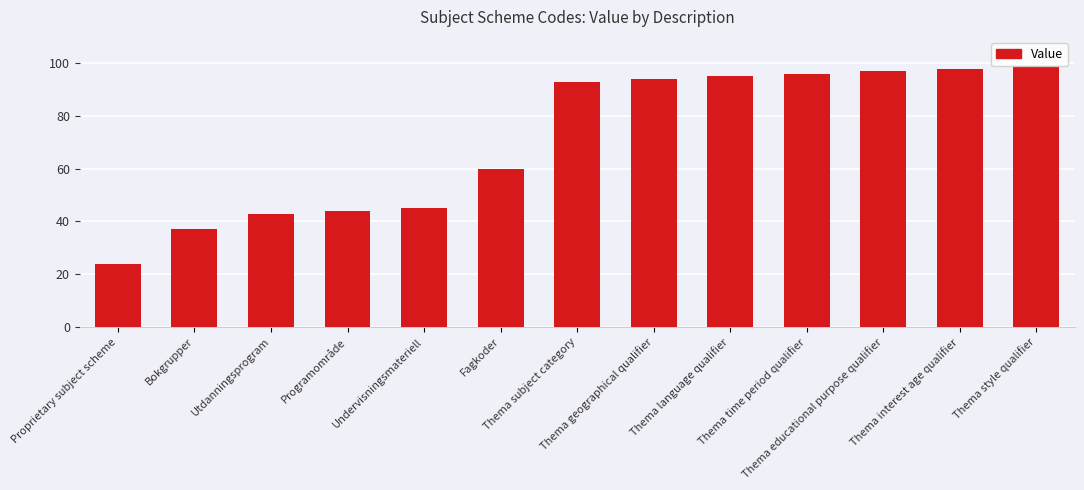

Rank the categories by value from highest to lowest.

Thema style qualifier, Thema interest age qualifier, Thema educational purpose qualifier, Thema time period qualifier, Thema language qualifier, Thema geographical qualifier, Thema subject category, Fagkoder, Undervisningsmateriell, Programområde, Utdanningsprogram, Bokgrupper, Proprietary subject scheme